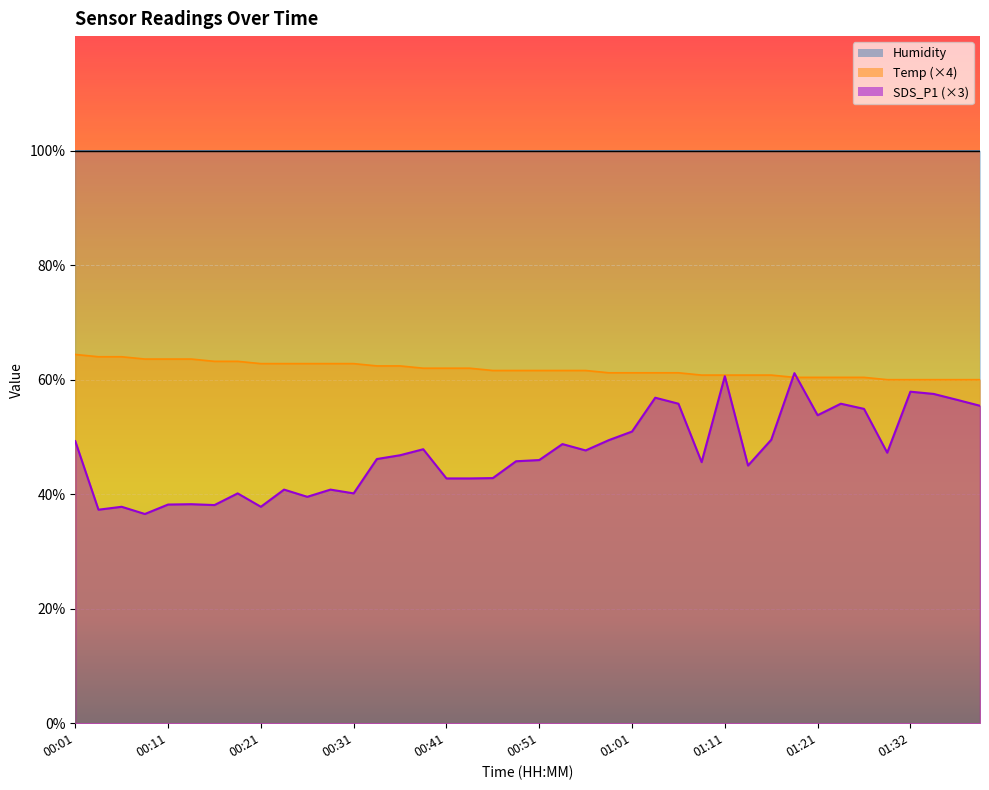

What position from the right is 00:01?

40